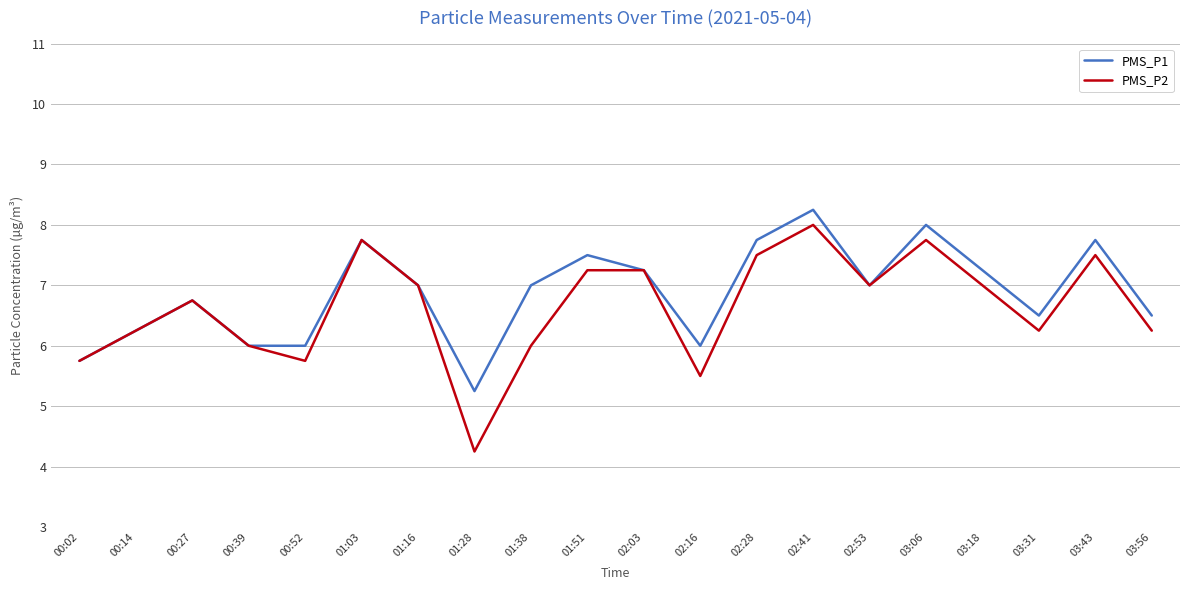

At which label does PMS_P1 first exceed 7?

01:03